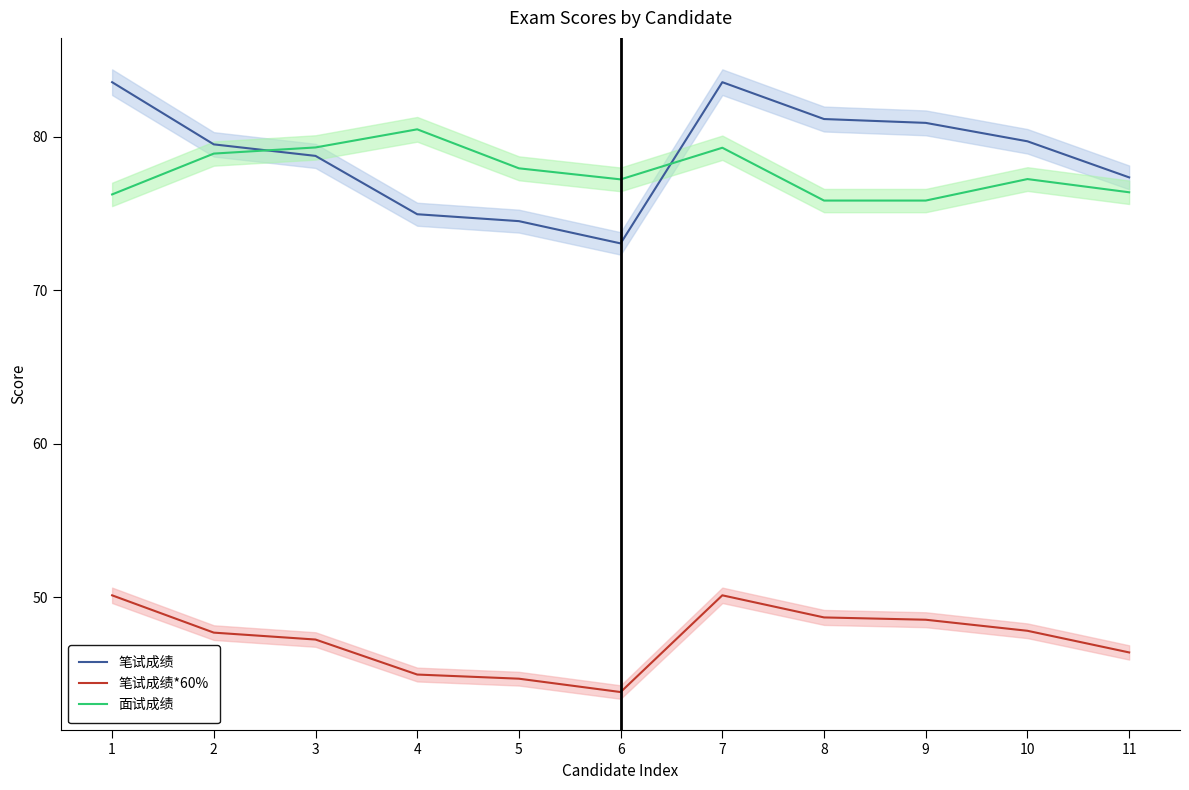

What is the value of the 面试成绩 point at the 6th from the left?

77.2